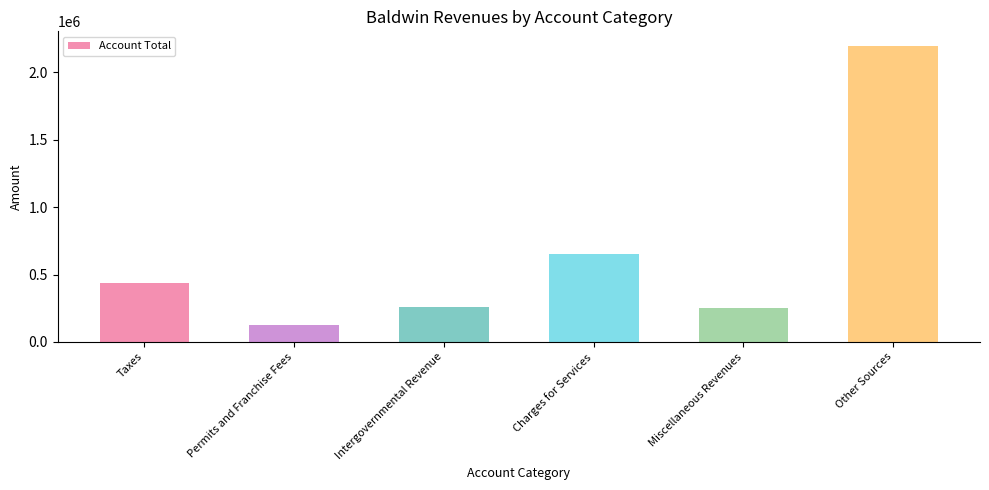

What is the difference between the second highest and minimum values?

523034